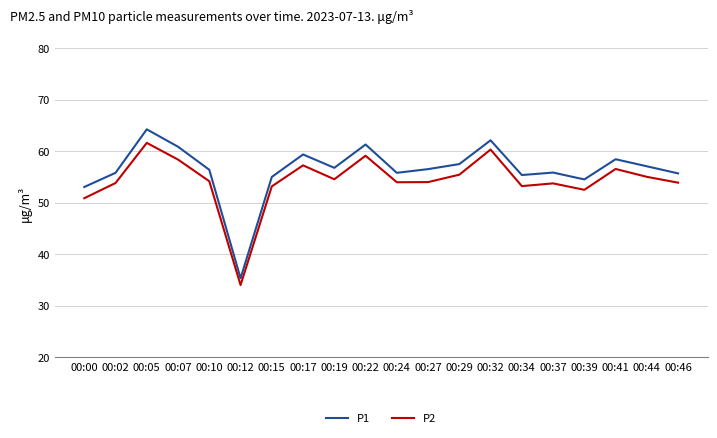

Does the chart have visible grid lines?

Yes